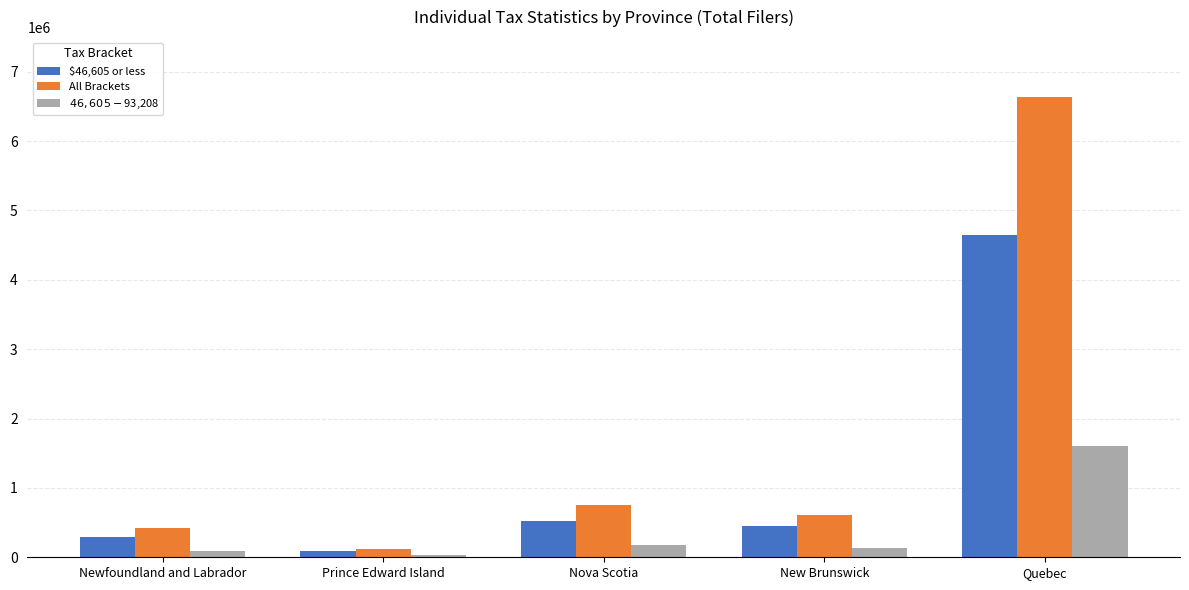

What is the difference between the second highest and minimum values in the $46,605 - $93,208 series?

149620